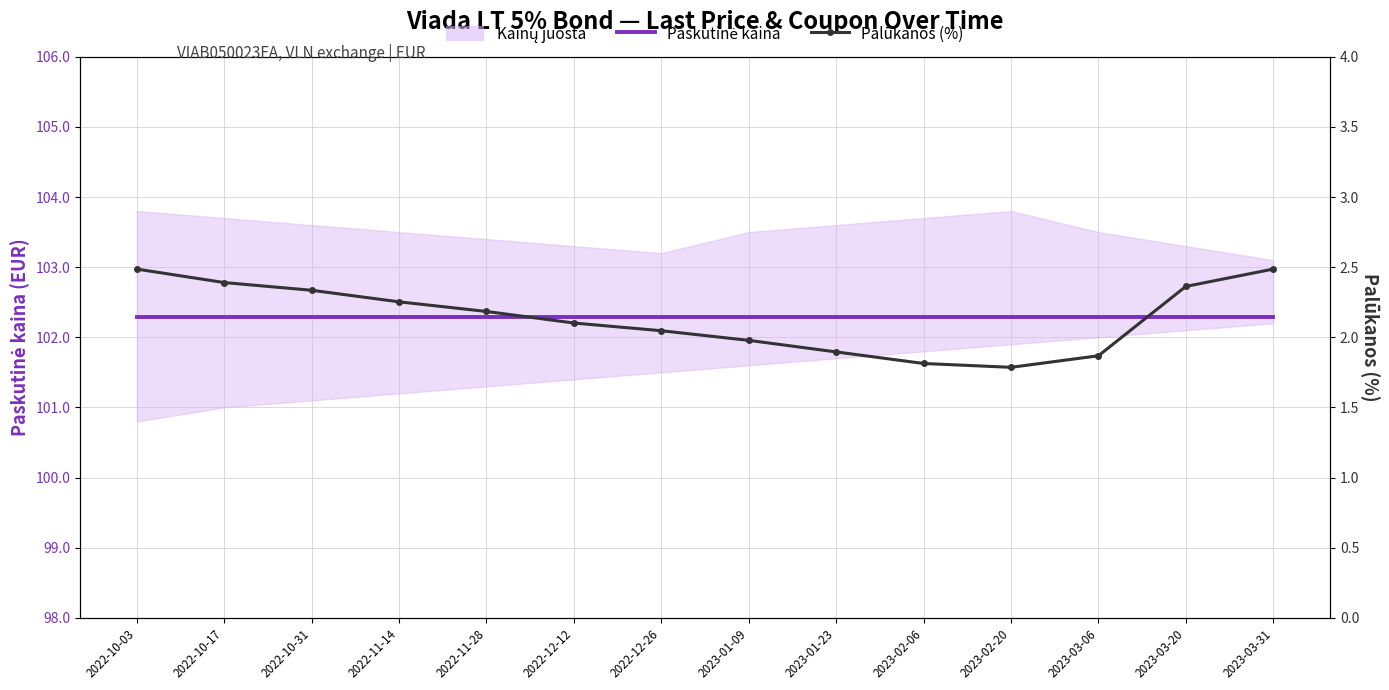

Which label corresponds to the largest value in the chart?

2022-10-03